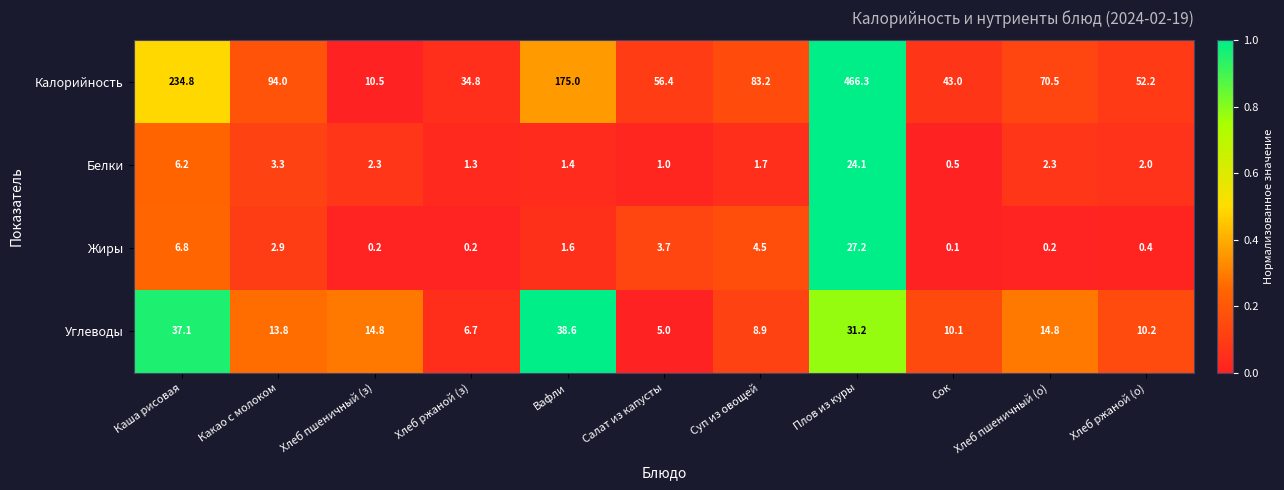

Which series has the largest range (max minus min)?

Калорийность